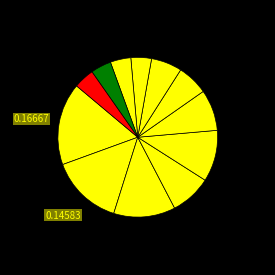

How many segments does this pie chart have?

12